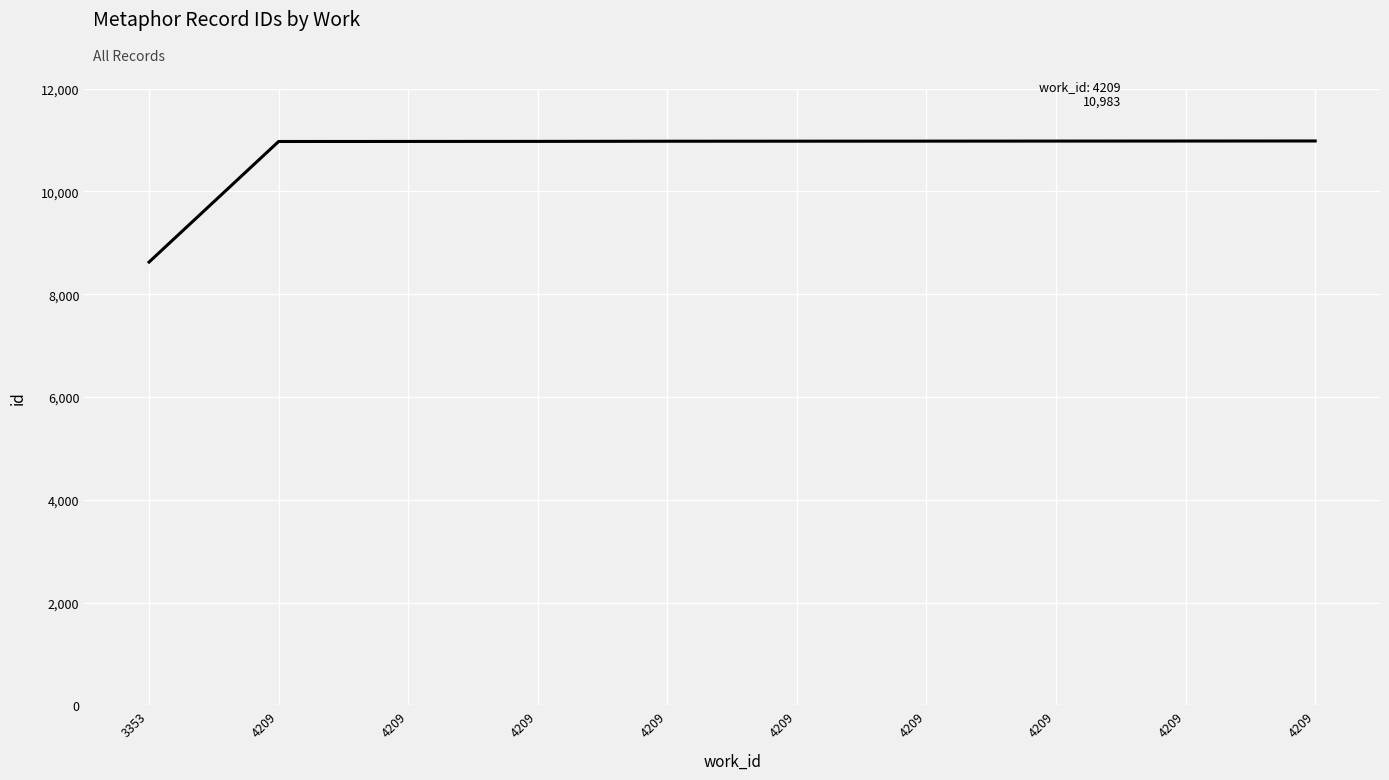

True or false: the data has more than 1 interior local peaks.

False